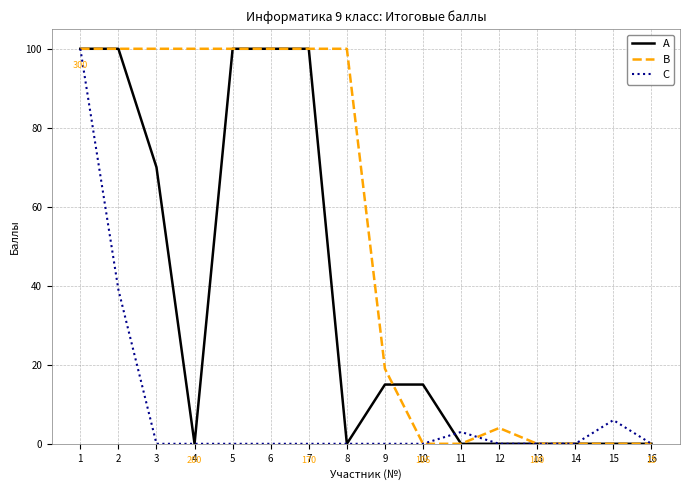

Reading left to right, list all the values displayed in this chart.

A: 1=100	2=100	3=70	4=0	5=100	6=100	7=100	8=0	9=15	10=15	11=0	12=0	13=0	14=0	15=0	16=0
B: 1=100	2=100	3=100	4=100	5=100	6=100	7=100	8=100	9=19	10=0	11=0	12=4	13=0	14=0	15=0	16=0
C: 1=100	2=39	3=0	4=0	5=0	6=0	7=0	8=0	9=0	10=0	11=3	12=0	13=0	14=0	15=6	16=0